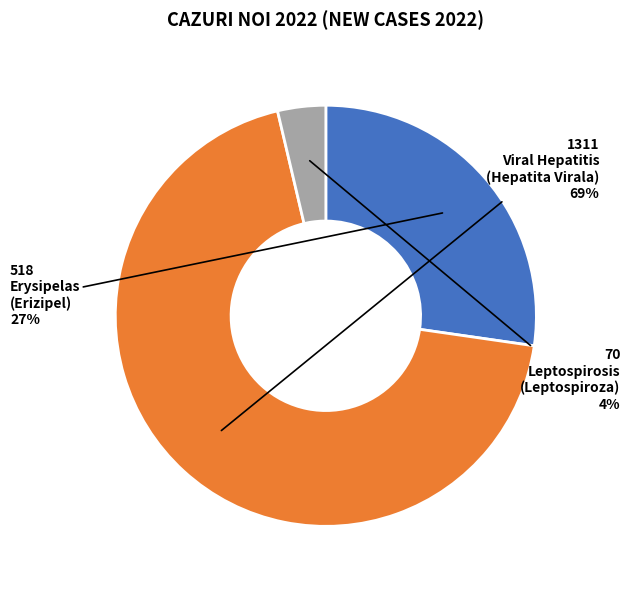

To the nearest percent, what is the difference between the largest and smallest slice percentages?

65%